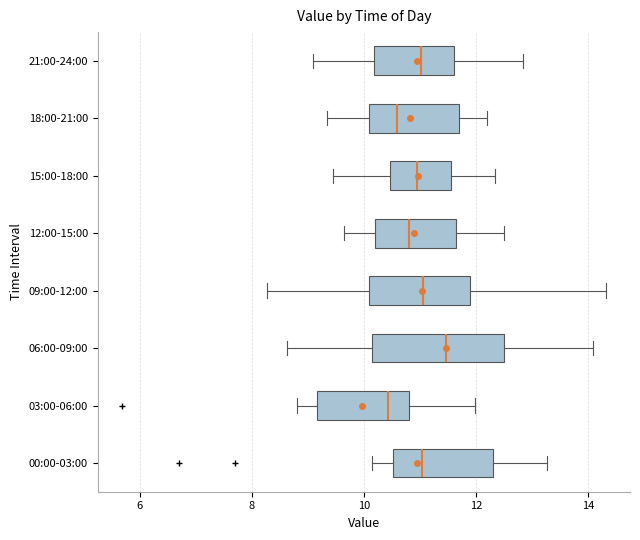

Which box is the widest, from its left edge to its right edge?

06:00-09:00